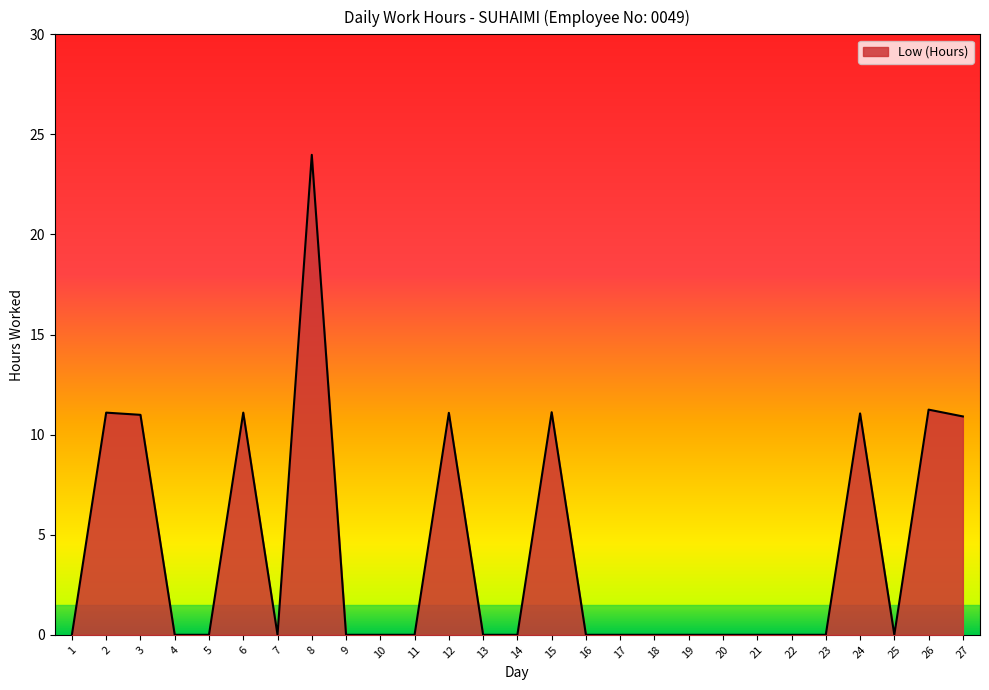

What is the greatest value displayed?

24.0